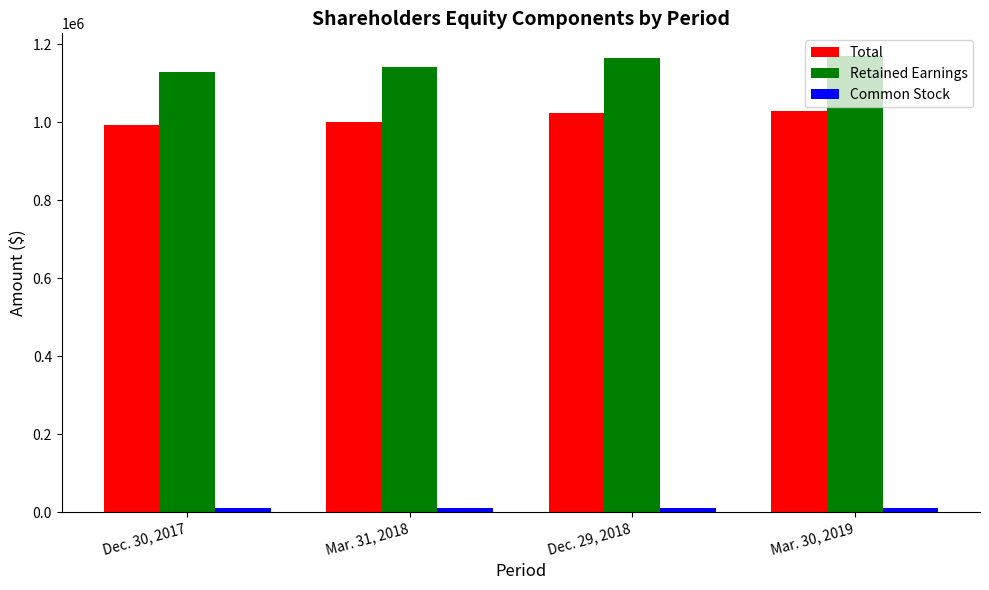

What is the difference between the highest and lowest values at Dec. 30, 2017?

1117923